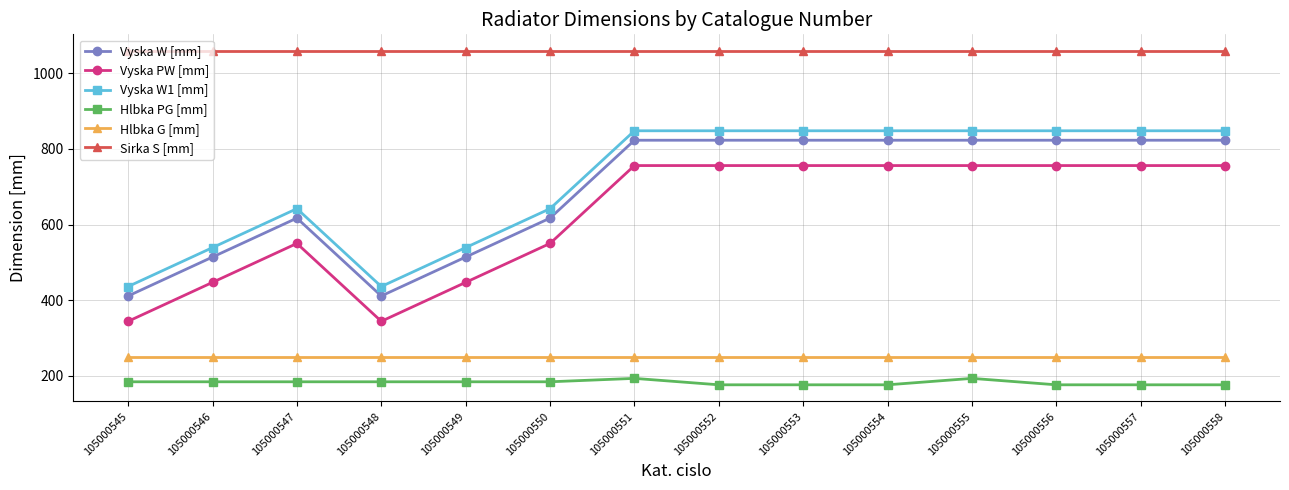

What is the value of the Vyska W [mm] point at the 7th from the left?

823